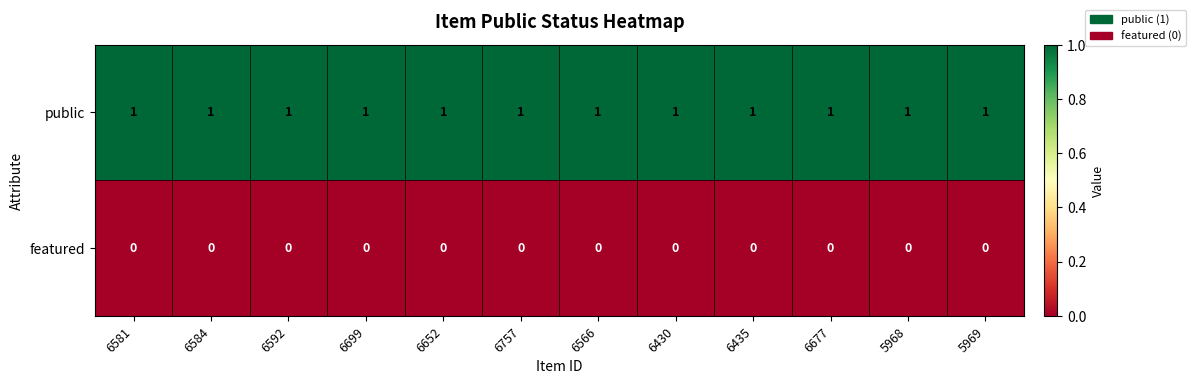

At how many categories does at least one series exceed 0?

12